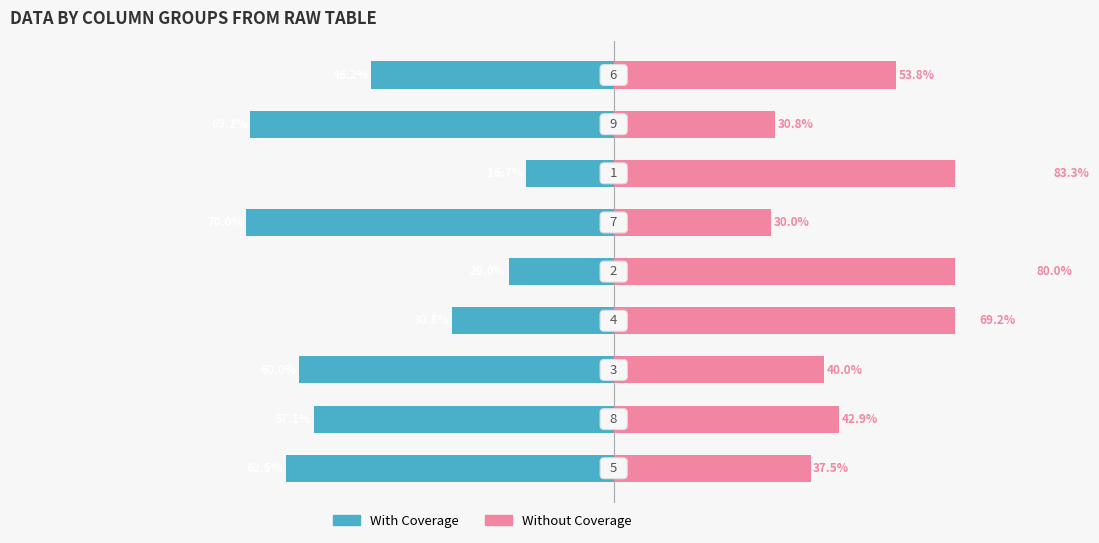

Reading left to right, transcribe all the data shown in this chart.

With Coverage: -62.5	-57.1	-60.0	-30.8	-20.0	-70.0	-16.7	-69.2	-46.2
Without Coverage: 37.5	42.9	40.0	69.2	80.0	30.0	83.3	30.8	53.8